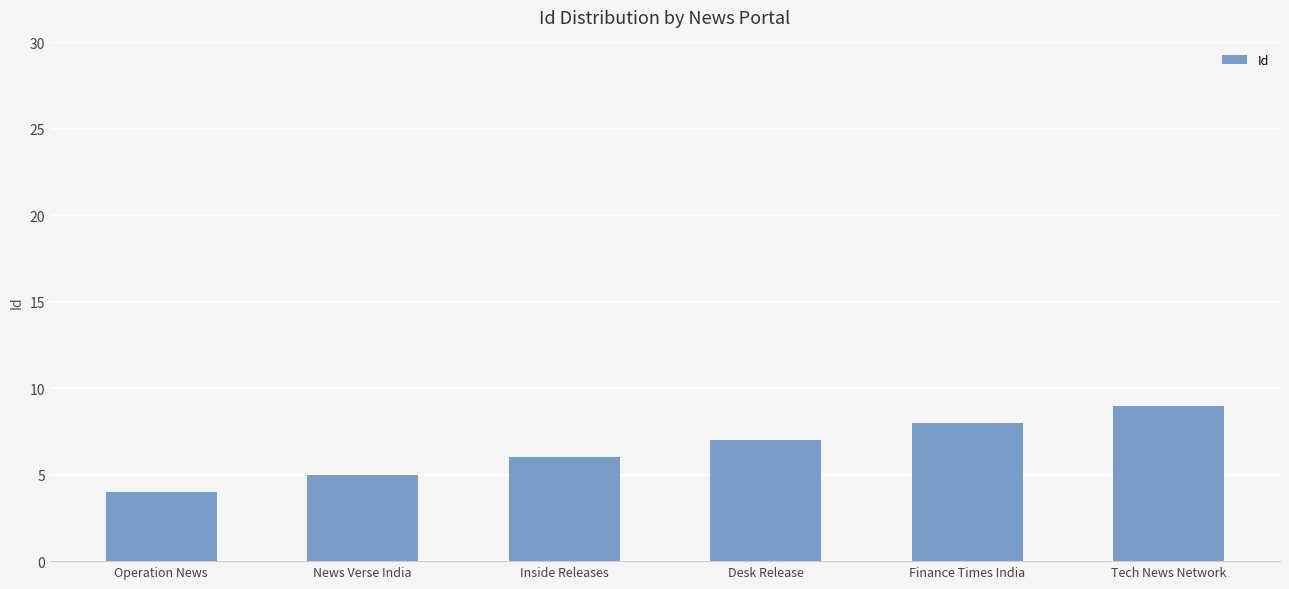

What is the greatest value displayed?

9